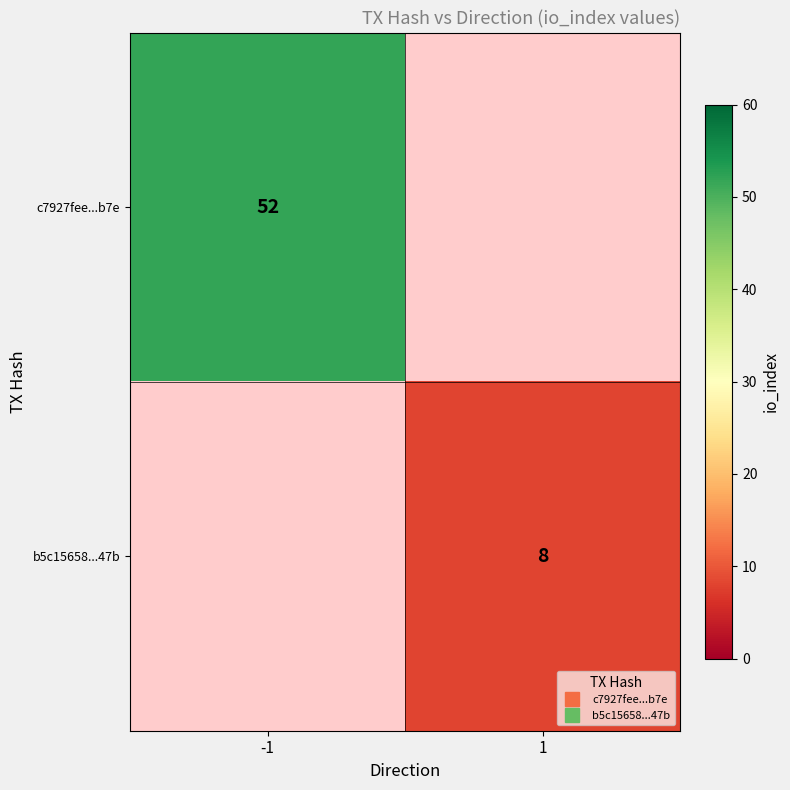

What is the minimum value shown in the chart?

8.0